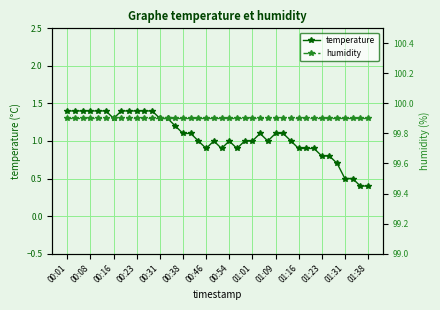

At 35, list the series in order from largest to smallest.

humidity, temperature